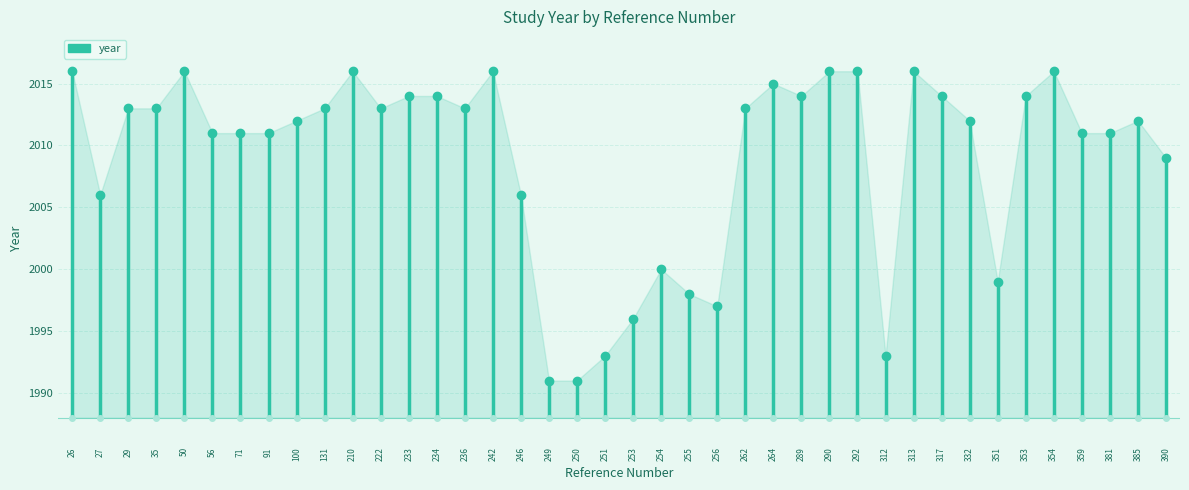

The chart shows a value of 2013 at 262. True or false?

True